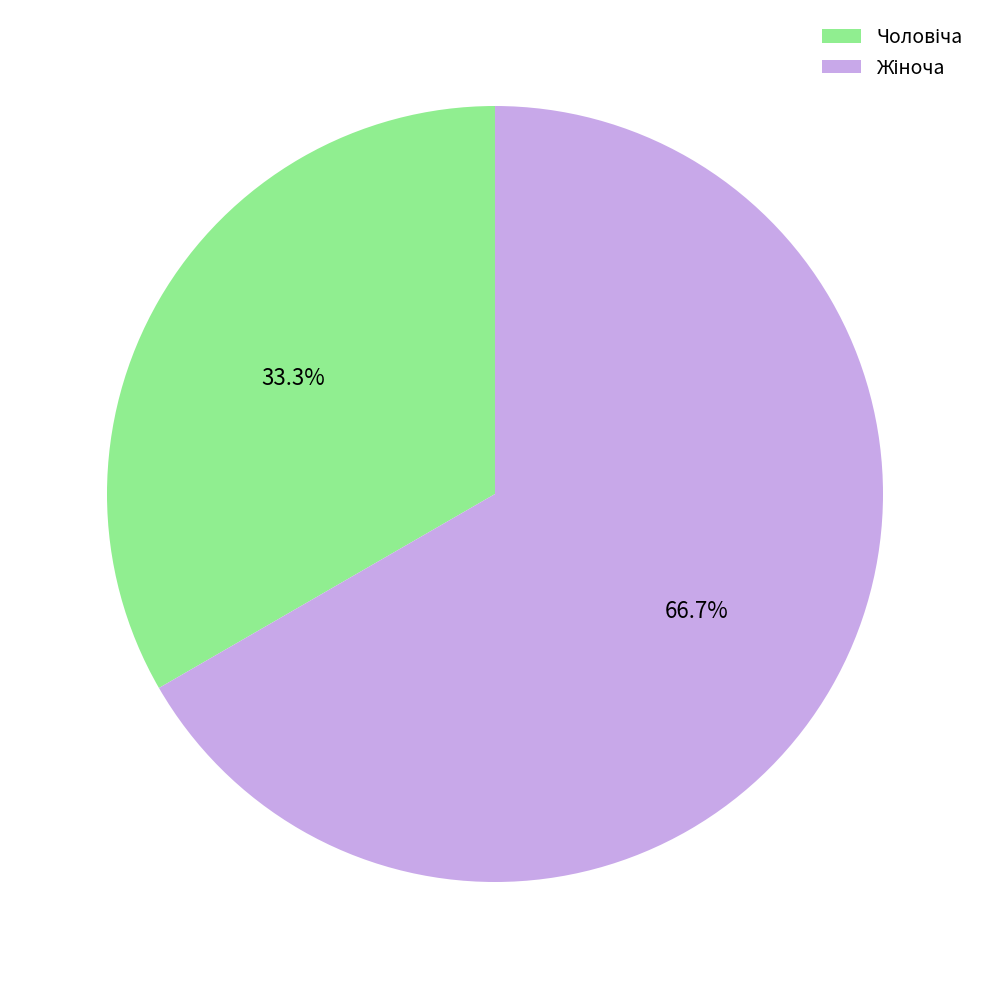

Does any single category account for the majority?

Yes